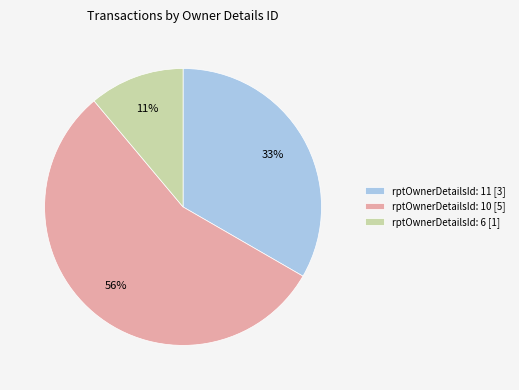

True or false: rptOwnerDetailsId: 11 [3] accounts for 23% of the total.

False